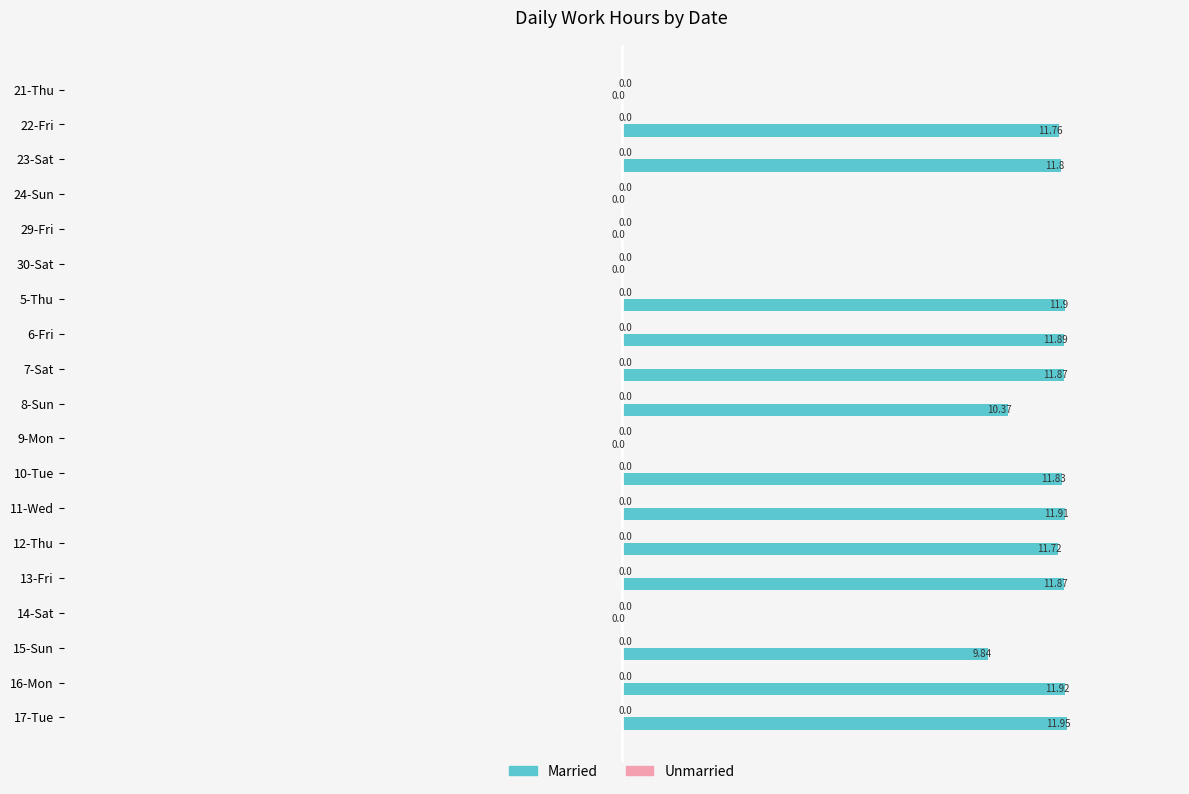

How many series are shown in this chart?

1